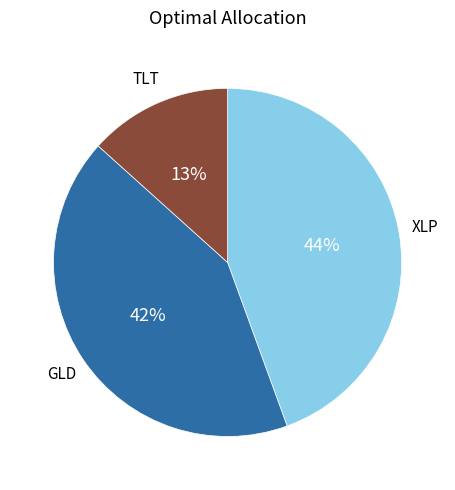

Is the sum of TLT and XLP greater than half?

Yes